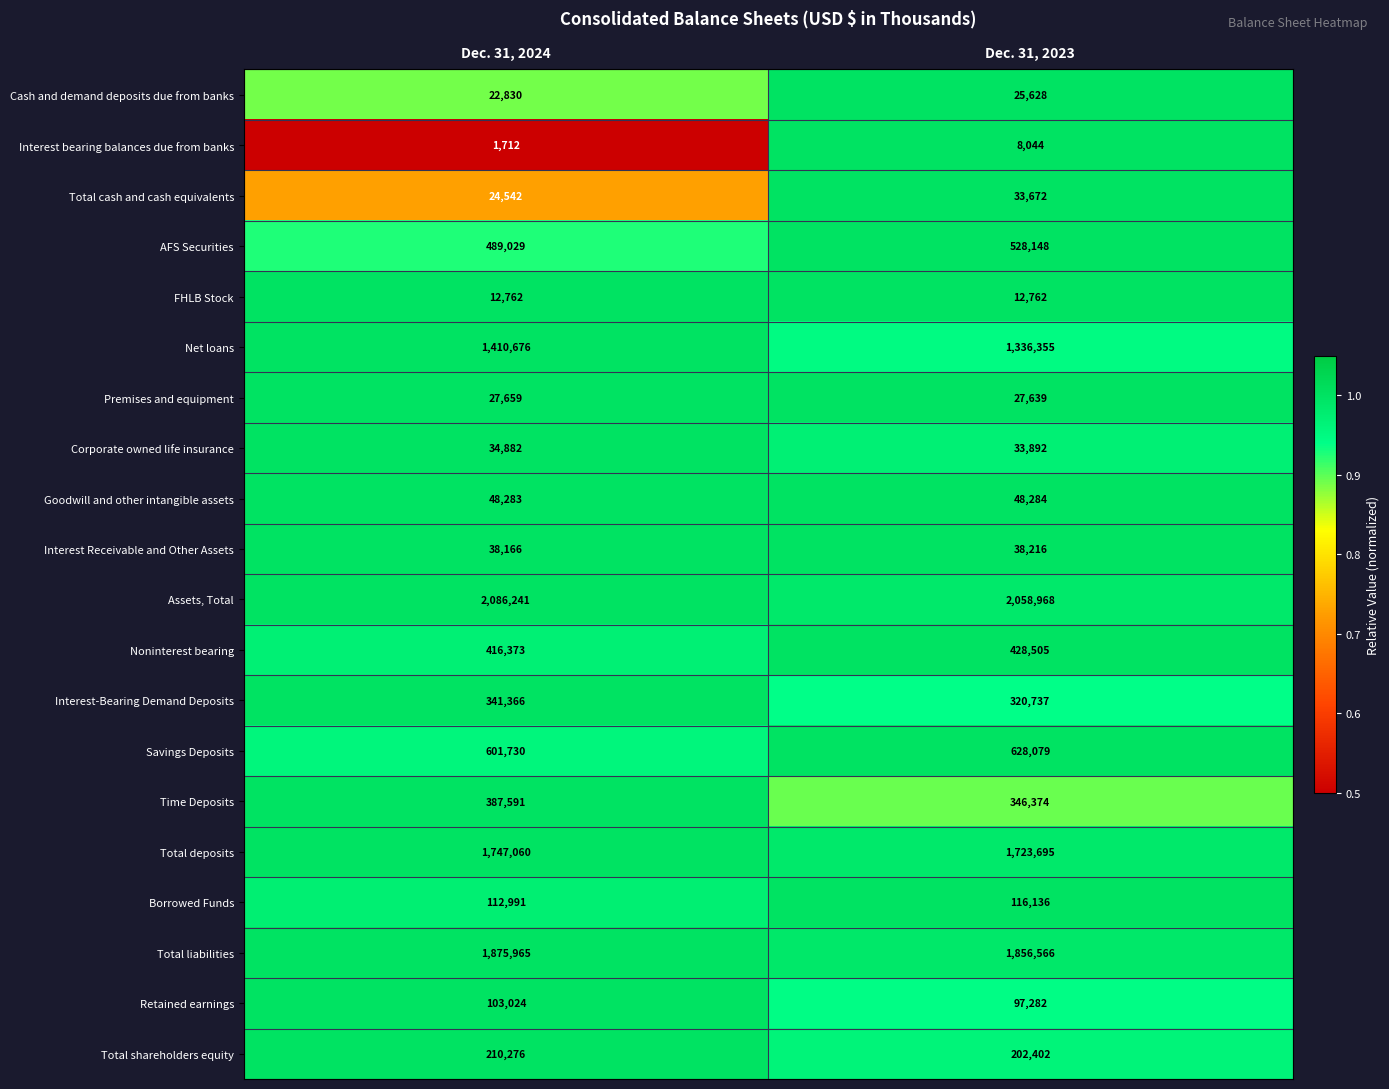

Which series has the largest total across all categories?

Assets, Total